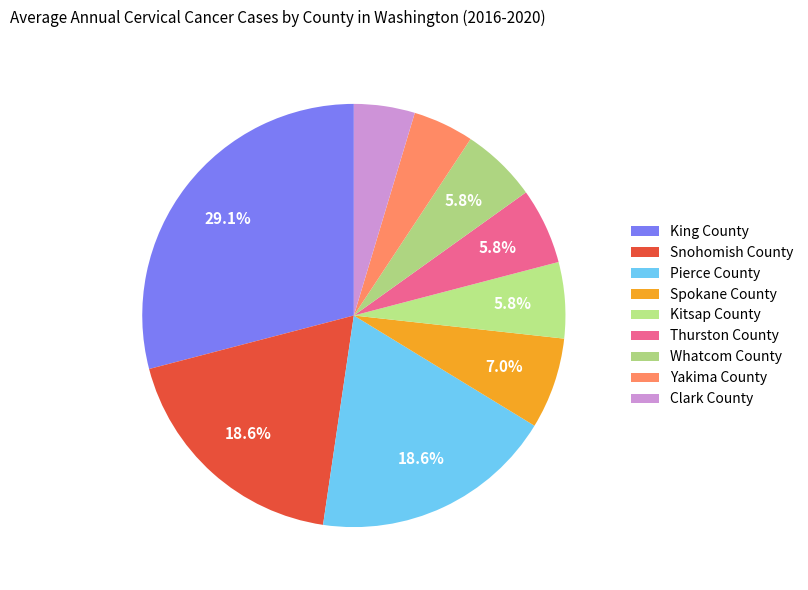

What is the largest slice in the pie chart?

King County